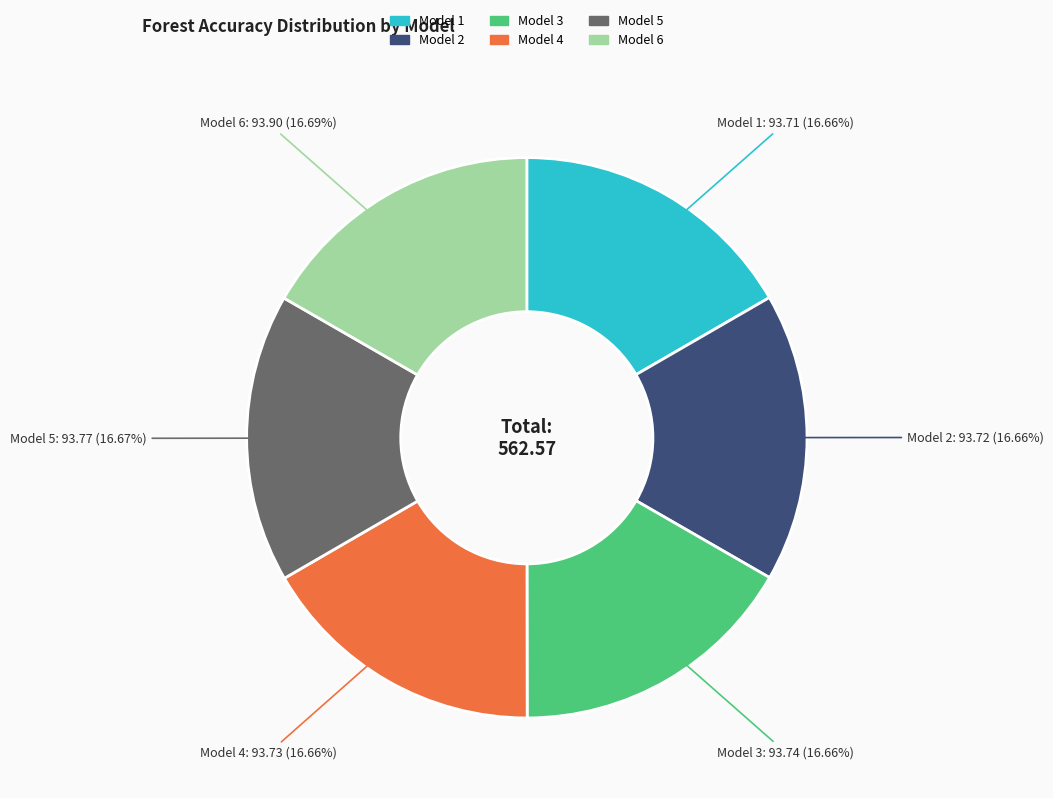

What portion of the pie excludes Model 6?

83.3%